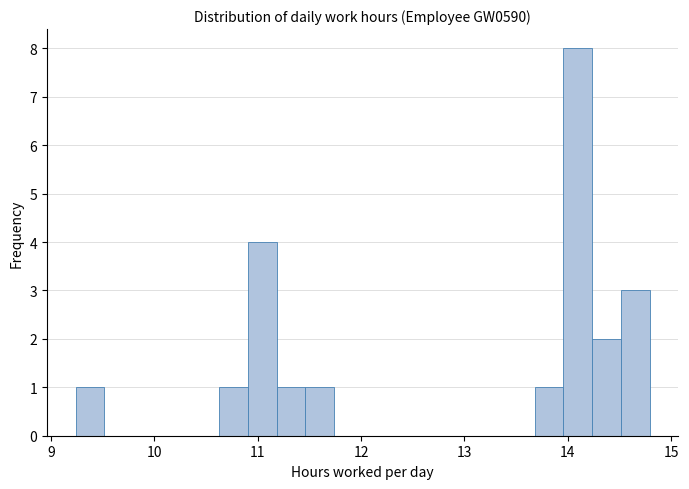

Around what value on the x-axis is the tallest bar? Give the approximate position of its centre, as read against the axis.

14.1